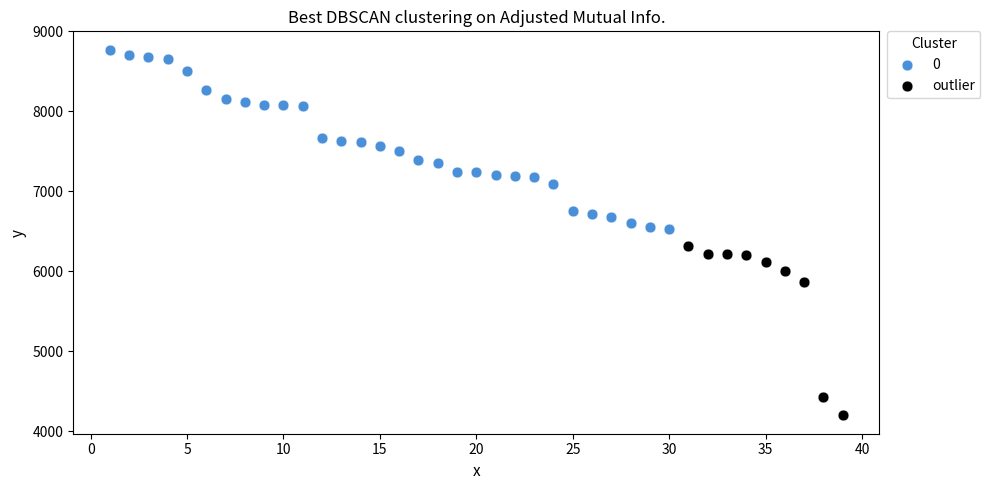

Which series contains the lowest Y value?

outlier